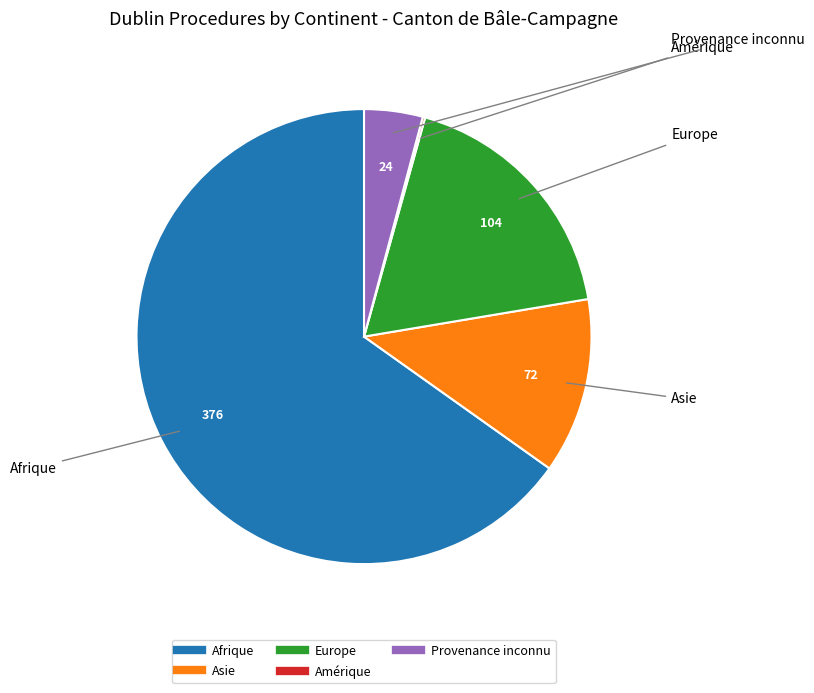

Between Afrique and Provenance inconnu, which is larger?

Afrique